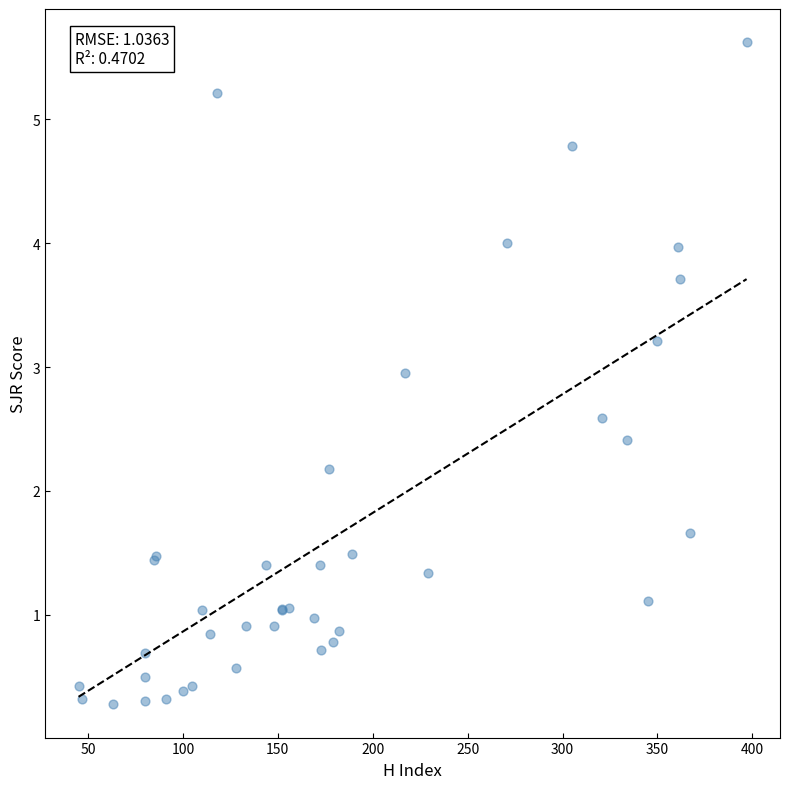

What Y value in the scatter plot is closest to 2?

2.2